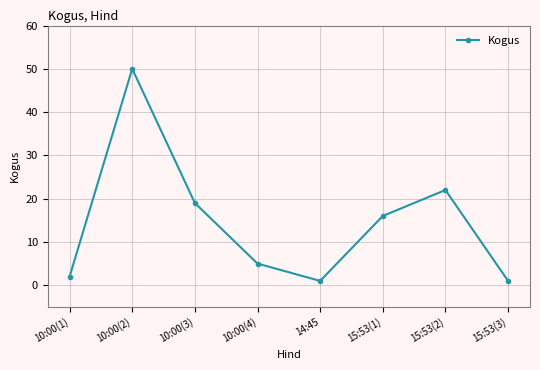

What is the difference between the second highest and minimum values?

21